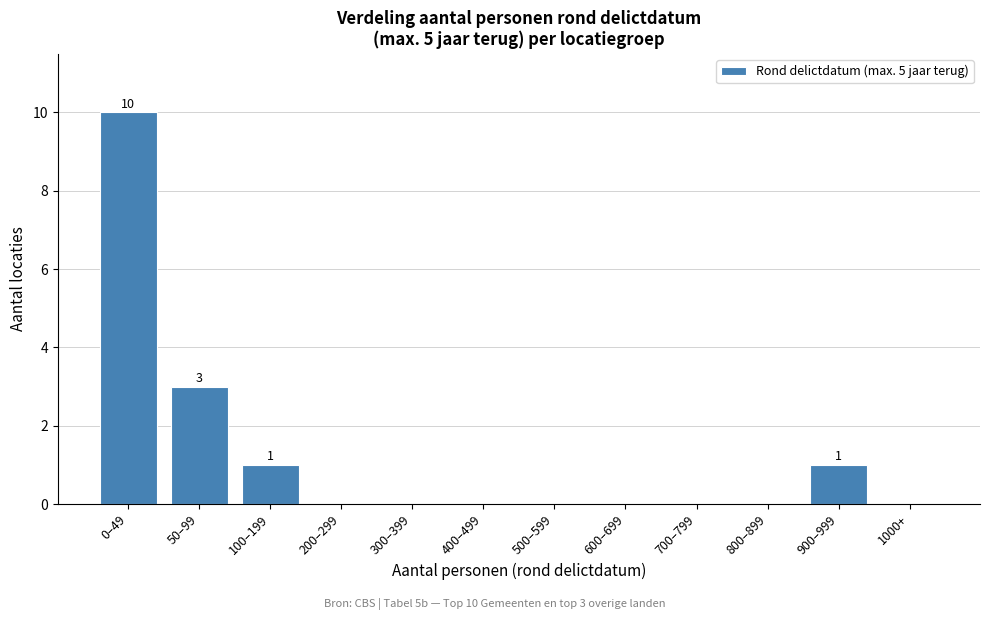

Reading left to right, transcribe all the data shown in this chart.

0–49=10	50–99=3	100–199=1	200–299=0	300–399=0	400–499=0	500–599=0	600–699=0	700–799=0	800–899=0	900–999=1	1000+=0